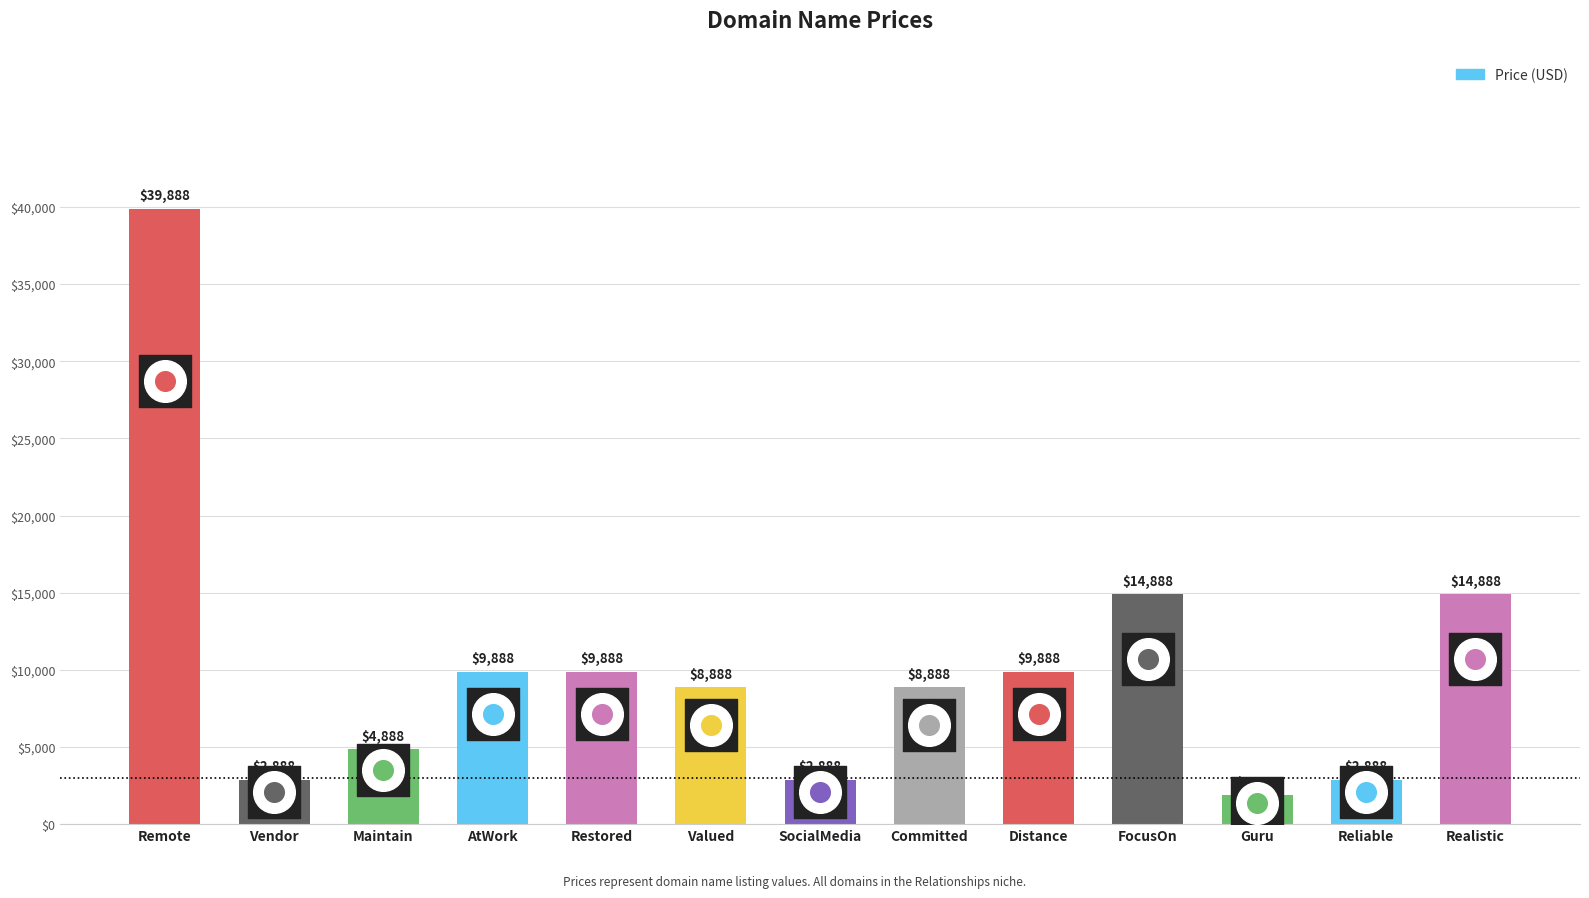

What is the change in value from Maintain to Committed?

+4000